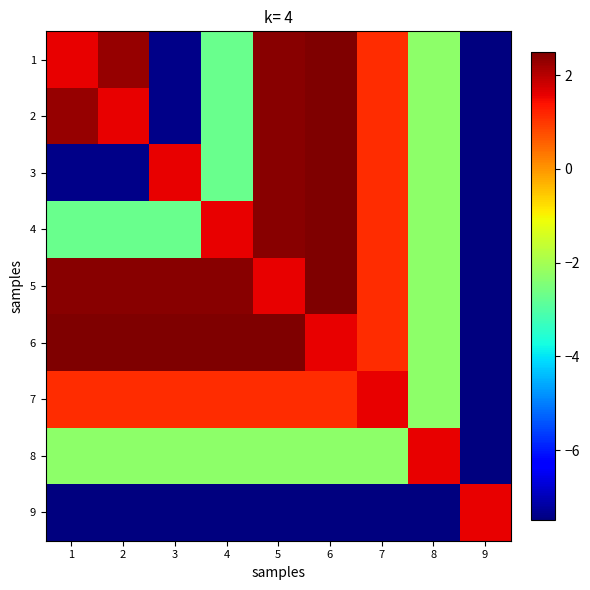

Reading left to right, list all the values displayed in this chart.

1: 1=1.6	2=2.3	3=-7.4	4=-2.7	5=2.4	6=2.5	7=1.1	8=-2.3	9=-7.5
2: 1=2.3	2=1.6	3=-7.4	4=-2.7	5=2.4	6=2.5	7=1.1	8=-2.3	9=-7.5
3: 1=-7.4	2=-7.4	3=1.6	4=-2.7	5=2.4	6=2.5	7=1.1	8=-2.3	9=-7.5
4: 1=-2.7	2=-2.7	3=-2.7	4=1.6	5=2.4	6=2.5	7=1.1	8=-2.3	9=-7.5
5: 1=2.4	2=2.4	3=2.4	4=2.4	5=1.6	6=2.5	7=1.1	8=-2.3	9=-7.5
6: 1=2.5	2=2.5	3=2.5	4=2.5	5=2.5	6=1.6	7=1.1	8=-2.3	9=-7.5
7: 1=1.1	2=1.1	3=1.1	4=1.1	5=1.1	6=1.1	7=1.6	8=-2.3	9=-7.5
8: 1=-2.3	2=-2.3	3=-2.3	4=-2.3	5=-2.3	6=-2.3	7=-2.3	8=1.6	9=-7.5
9: 1=-7.5	2=-7.5	3=-7.5	4=-7.5	5=-7.5	6=-7.5	7=-7.5	8=-7.5	9=1.6